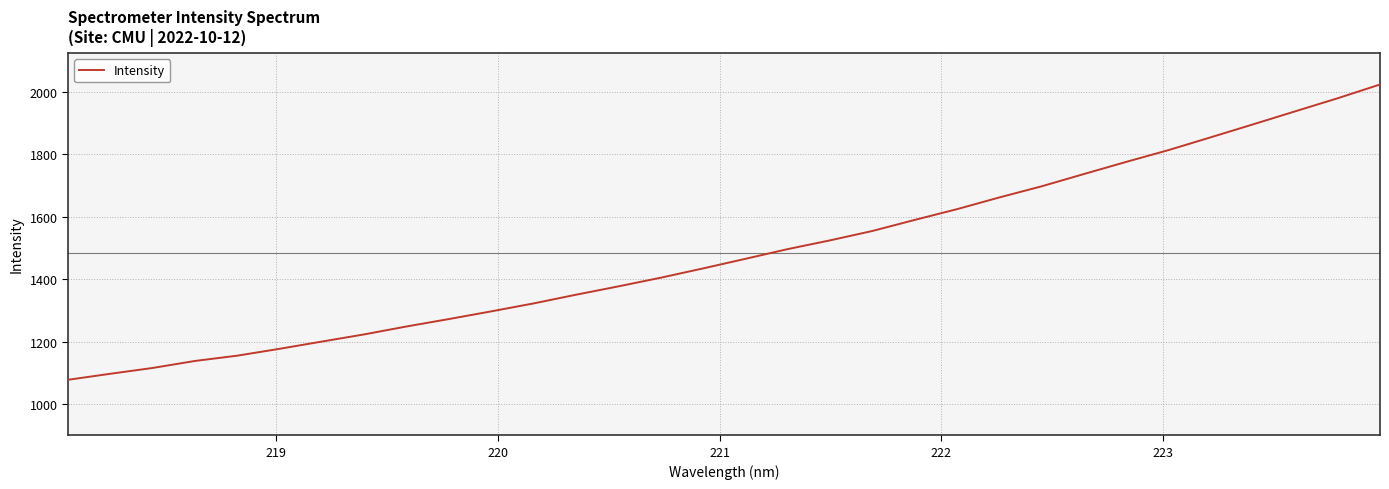

What is the minimum value shown in the chart?

1077.7